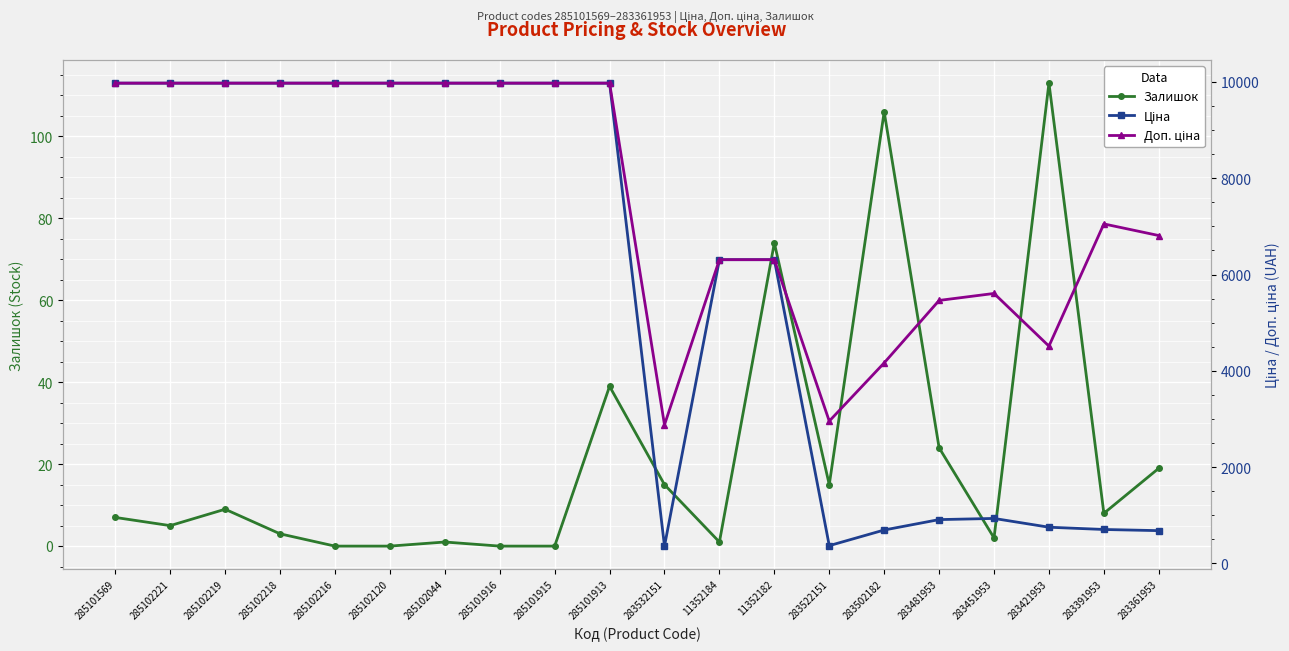

What is the maximum value for Залишок?

113